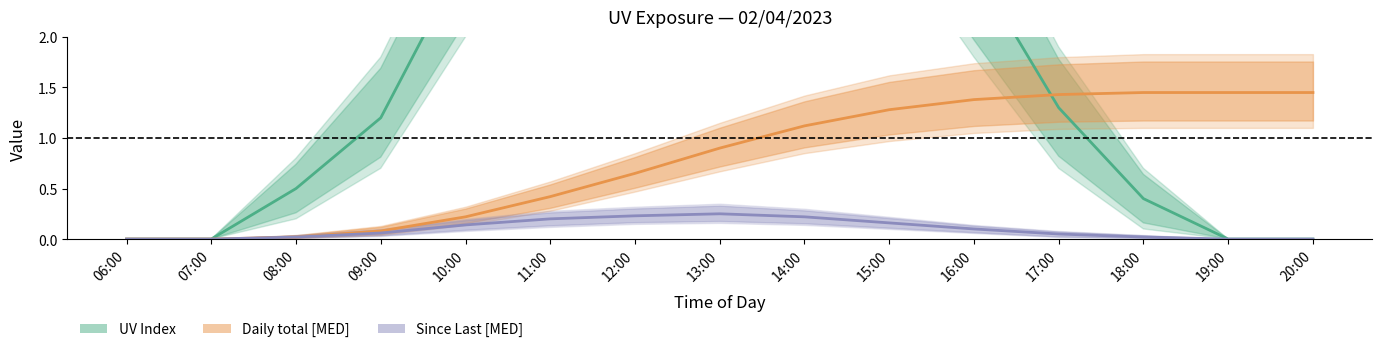

What is the difference between the maximum and minimum values in the UV Index series?

6.2